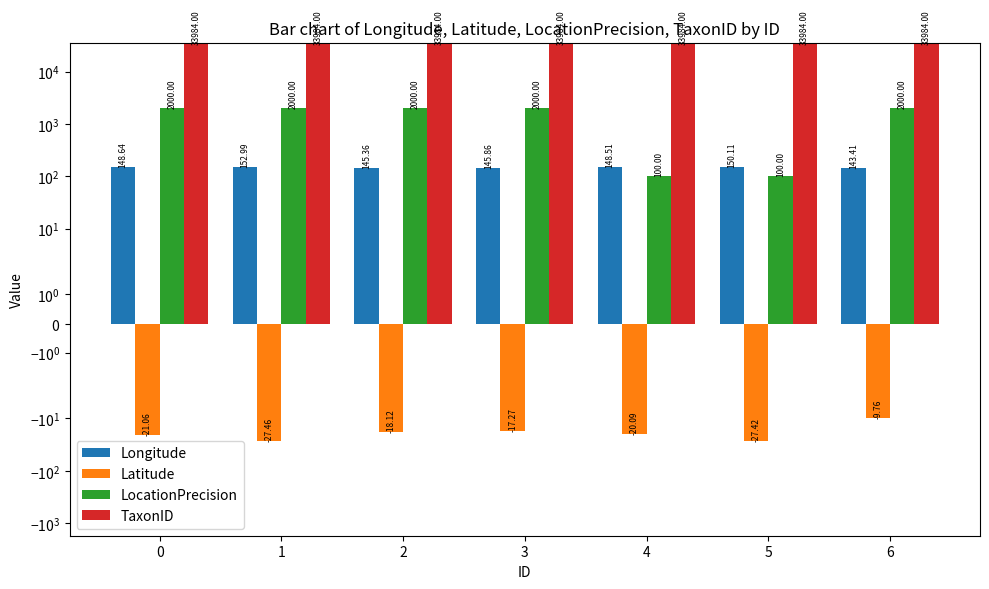

Which category has the lowest value across all series?

1